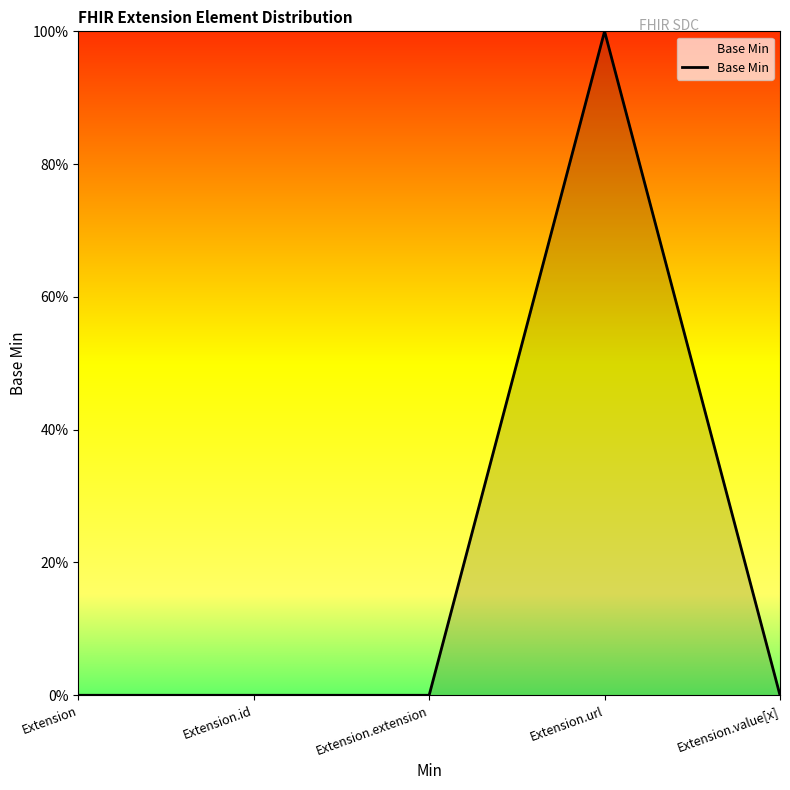

List the labels in order of value, smallest first.

Extension, Extension.id, Extension.extension, Extension.value[x], Extension.url